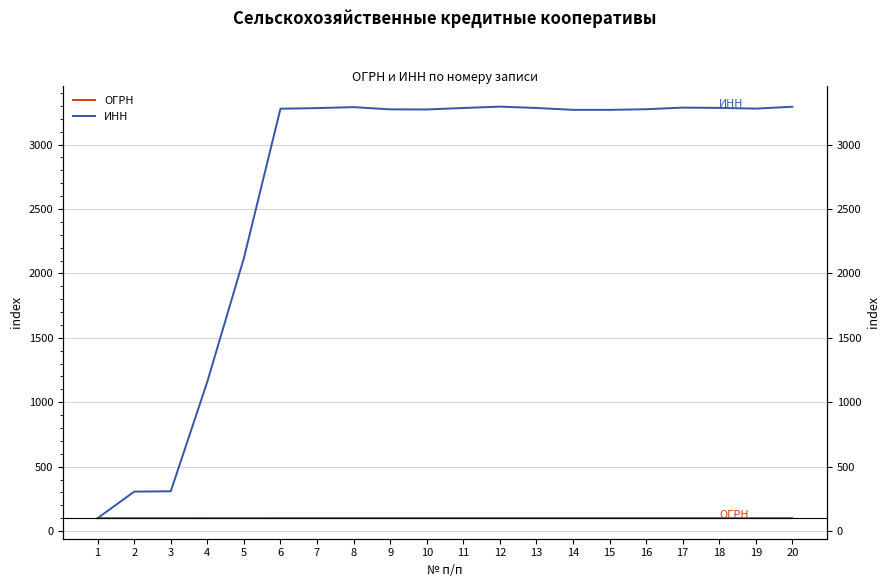

What is the value of the ИНН point at the 10th from the left?

3272.8